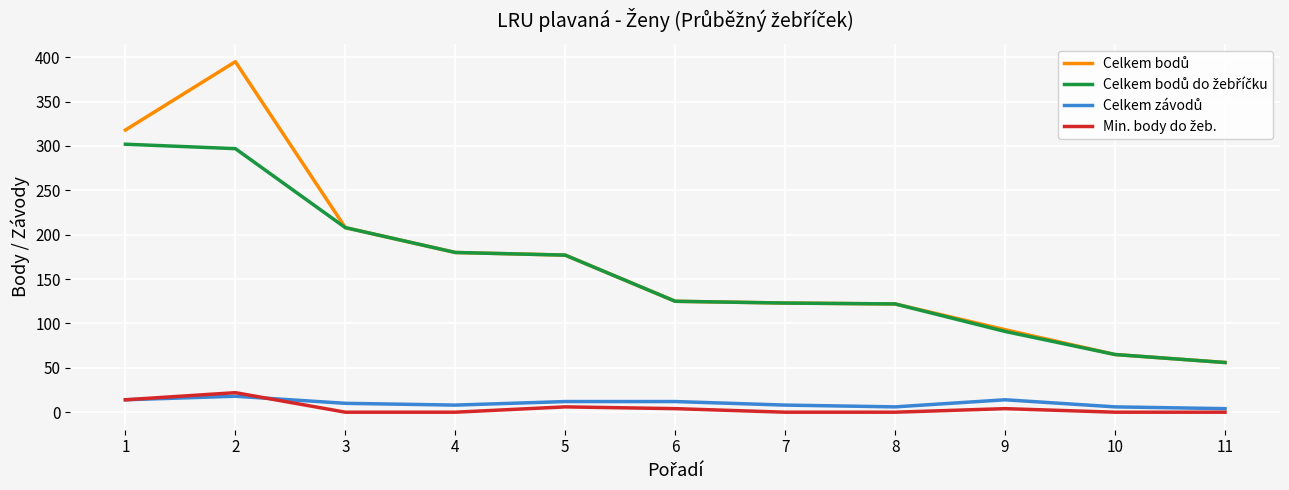

Between 6 and 1, which is larger?

1